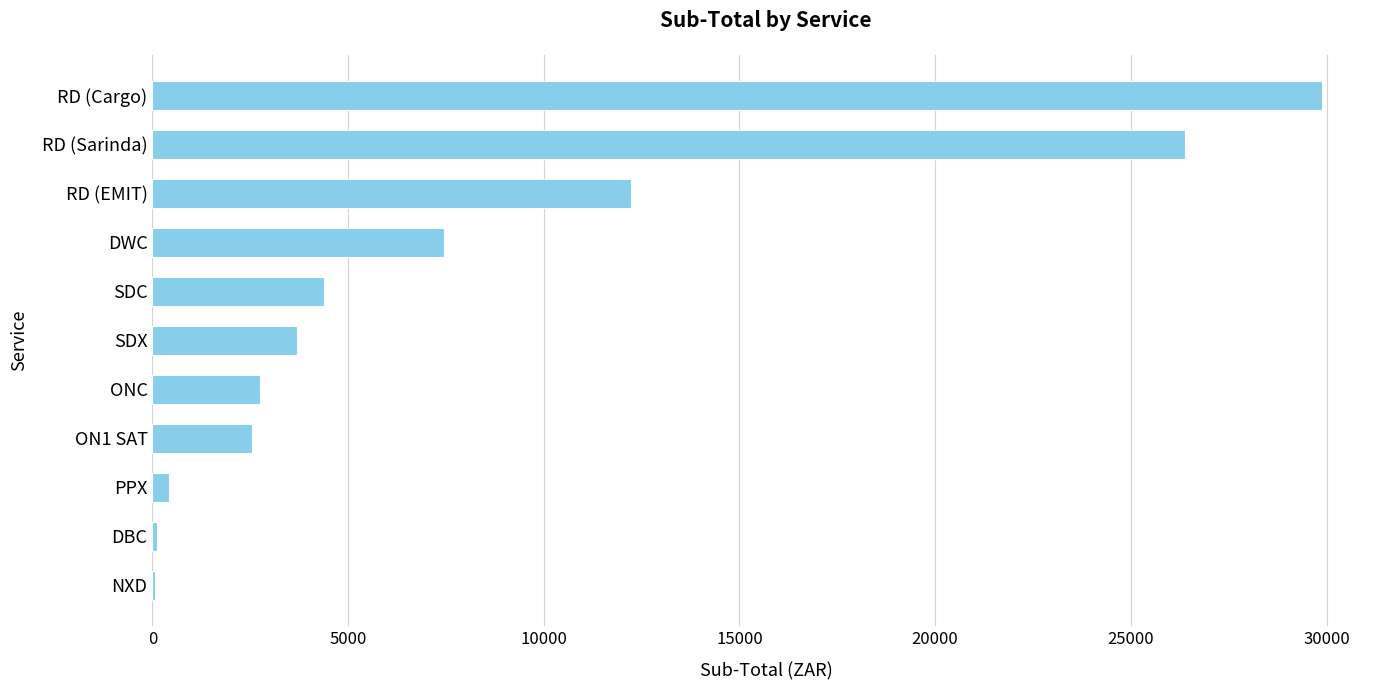

At which category does the chart reach its peak across all series?

RD (Cargo)